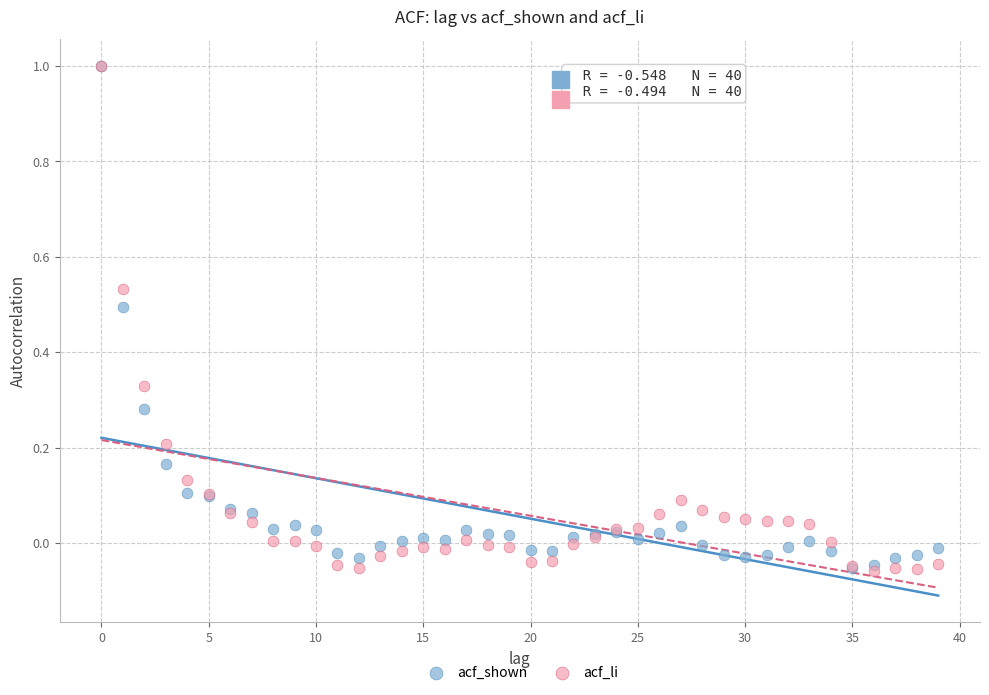

What are all the series names shown in the legend?

acf_shown, acf_li